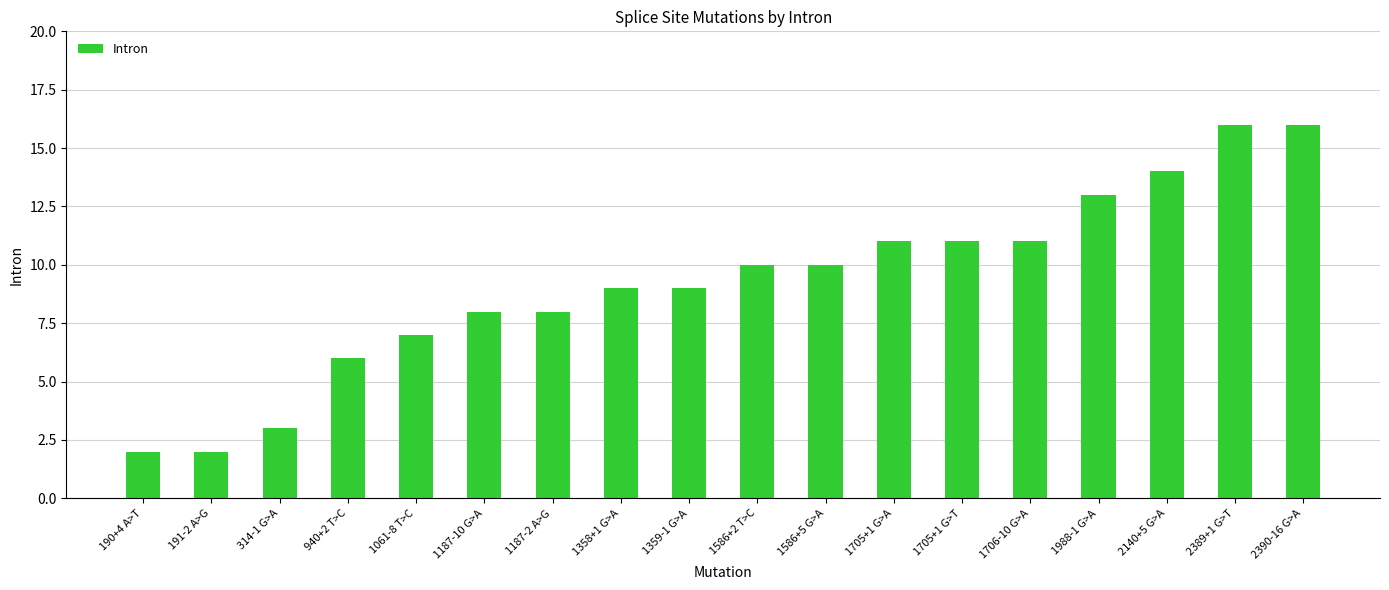

Does the chart contain stacked bars?

No